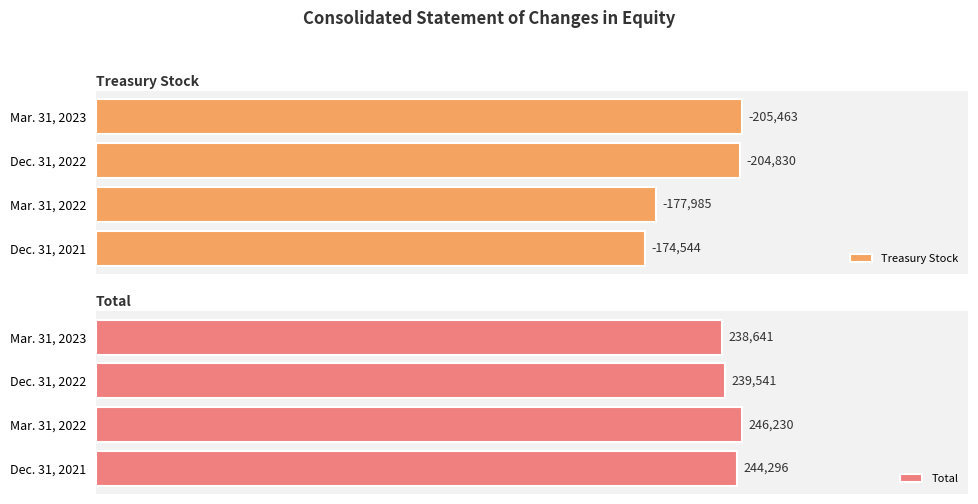

How many bars are there in total?

8